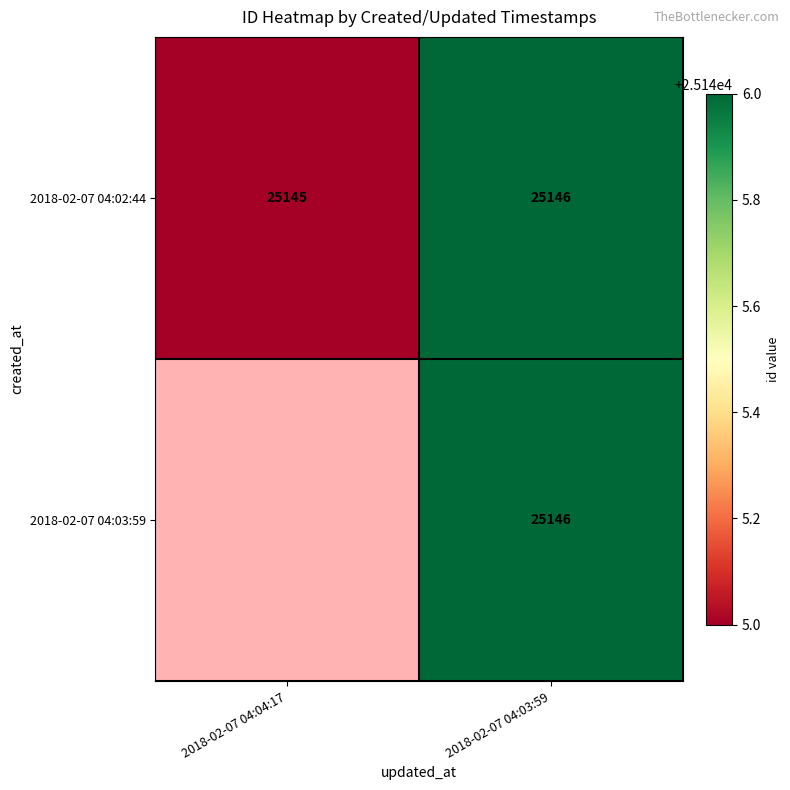

Rank the categories by 2018-02-07 04:02:44 value from highest to lowest.

2018-02-07 04:03:59, 2018-02-07 04:04:17